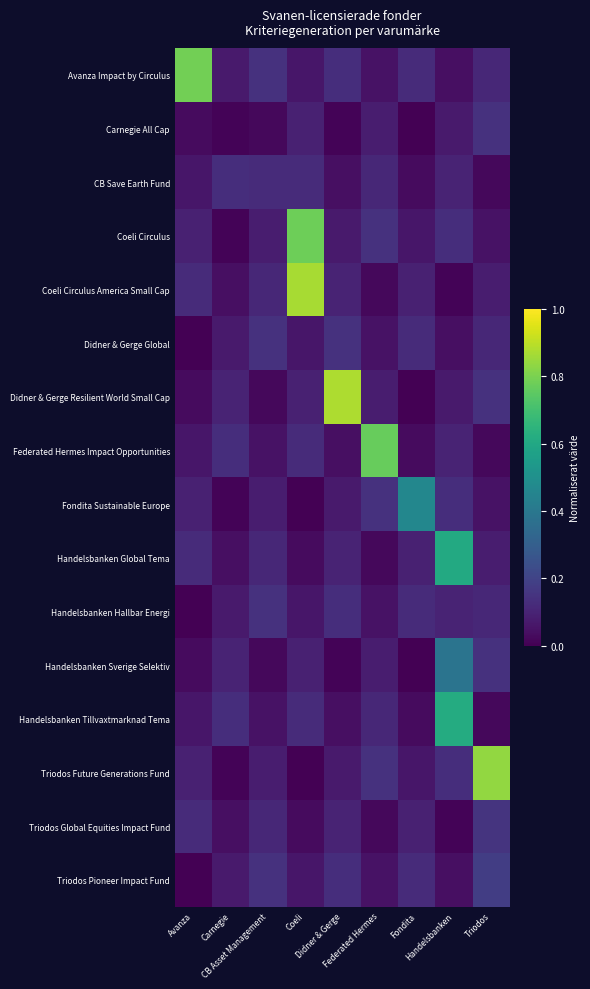

At which category does the chart reach its peak across all series?

Didner & Gerge